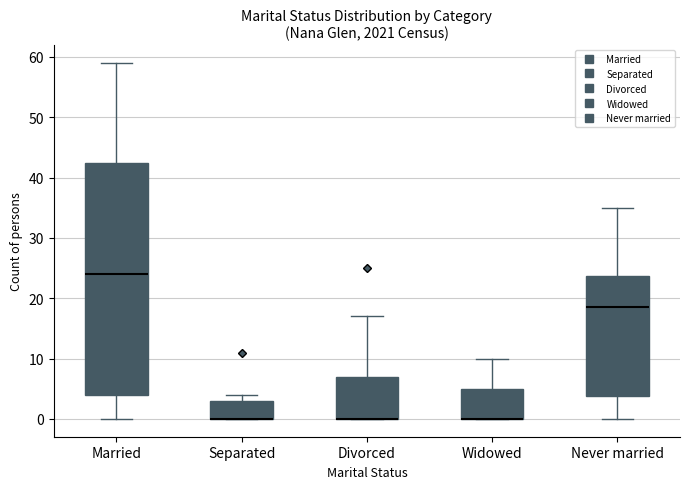

Reading left to right, read every box against the y-axis: the position of its median line, the range the box covers, and the ends of its whiskers. The values are not printed on the chart, so give them approximately, as read against the axis.

Married: median 24, box 4 to 43, whiskers 0 to 59
Separated: median 0 (drawn on the box's lower edge), box 0 to 3, whiskers 0 to 4
Divorced: median 0 (drawn on the box's lower edge), box 0 to 7, whiskers 0 to 17
Widowed: median 0 (drawn on the box's lower edge), box 0 to 5, whiskers 0 to 10
Never married: median 19, box 4 to 24, whiskers 0 to 35